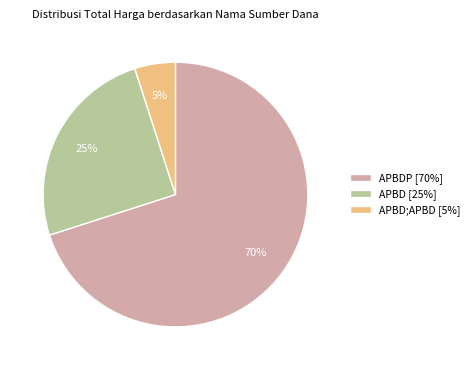

How many slices are in this pie chart?

3